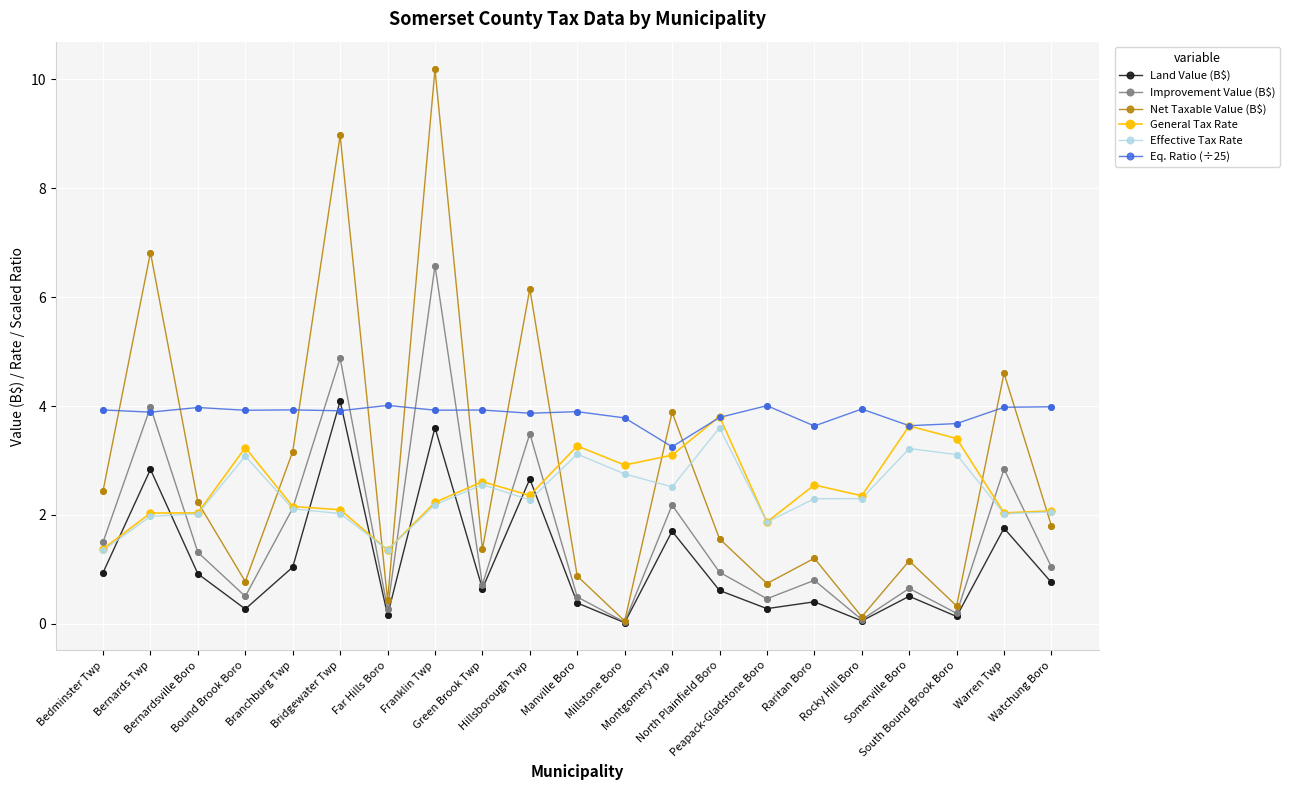

What is the total value across all series at Rocky Hill Boro?

8.9